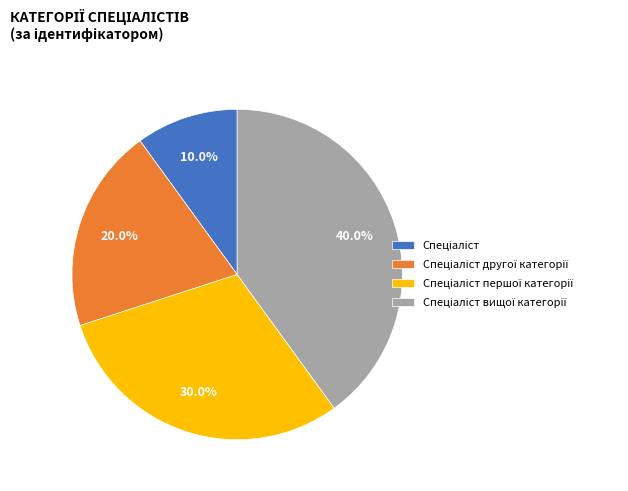

How many slices are in this pie chart?

4